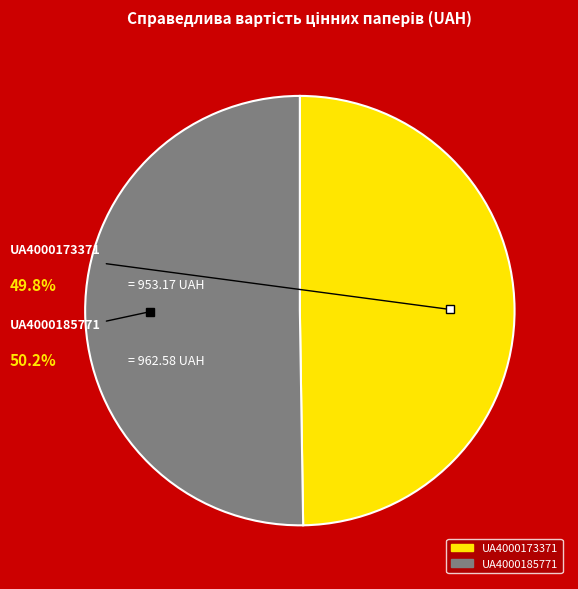

What is the ratio of the value at UA4000173371 to the value at UA4000185771?

1.0